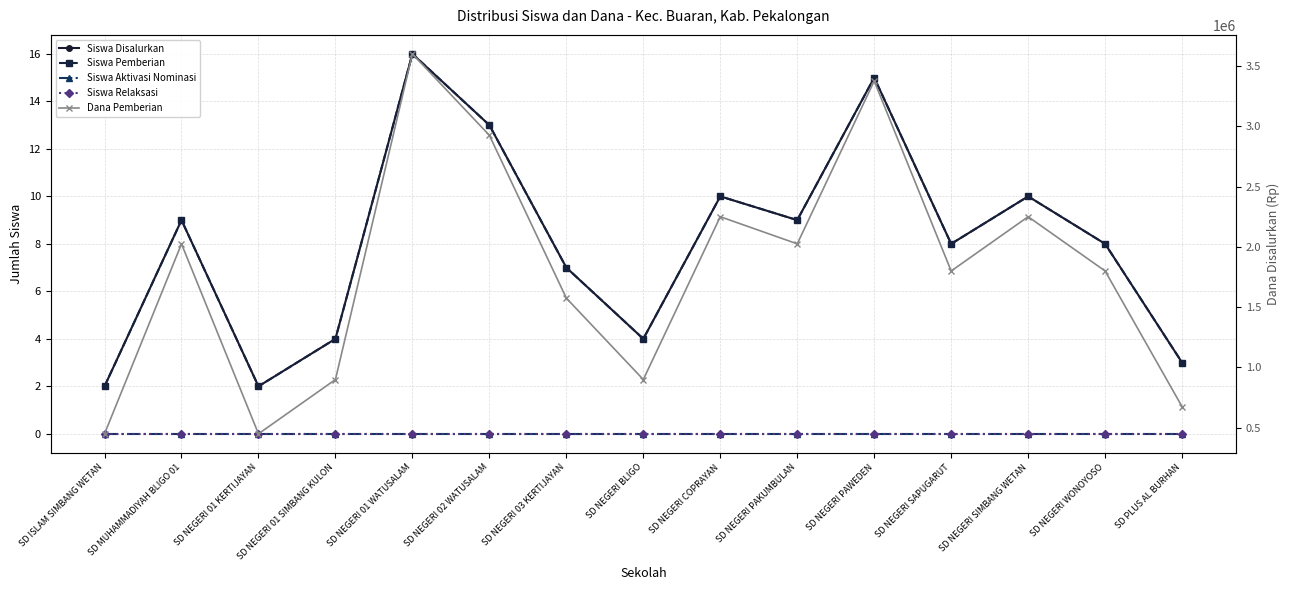

Rank the series at SD NEGERI SIMBANG WETAN from highest to lowest value.

Dana Pemberian, Siswa Disalurkan, Siswa Pemberian, Siswa Aktivasi Nominasi, Siswa Relaksasi